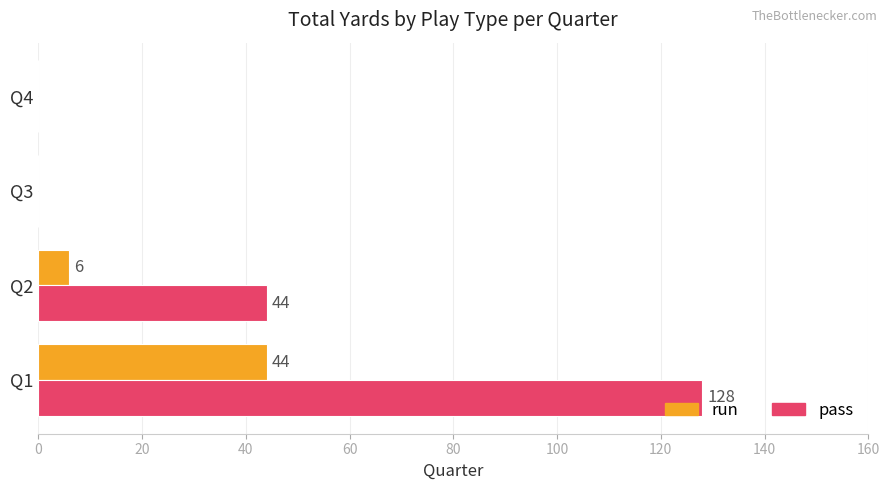

What is the sum of all run values?

50